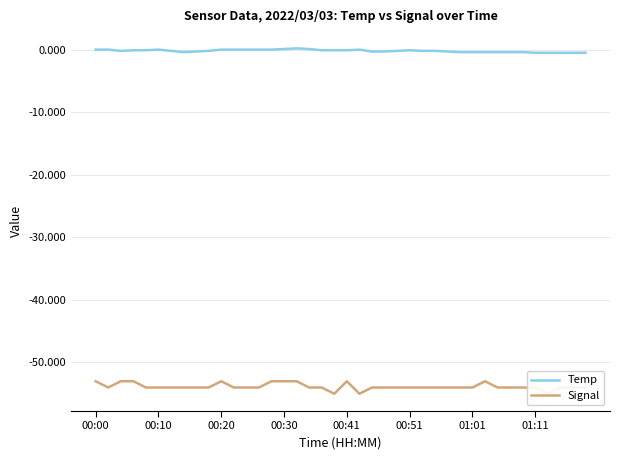

List the series in order of their peak value, highest first.

Temp, Signal